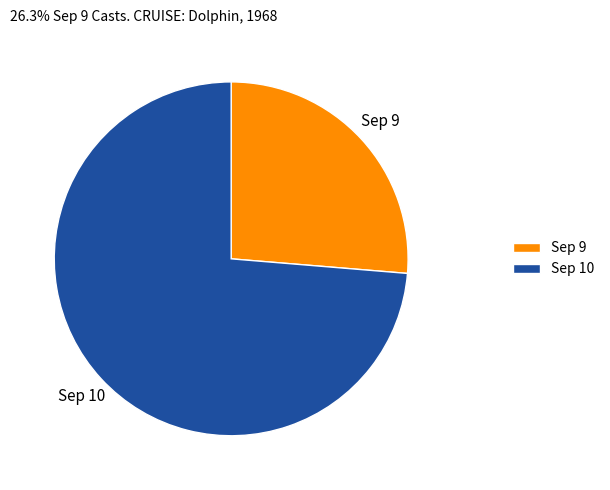

How many slices are in this pie chart?

2